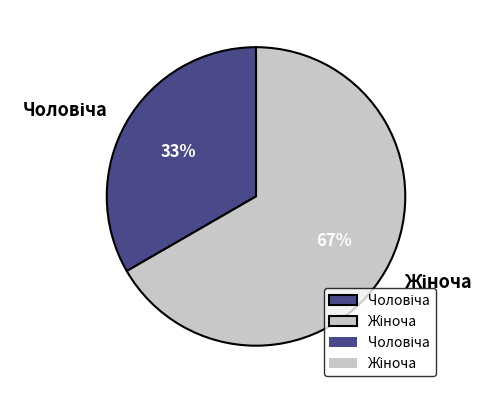

To the nearest percent, what is the average slice percentage?

50%